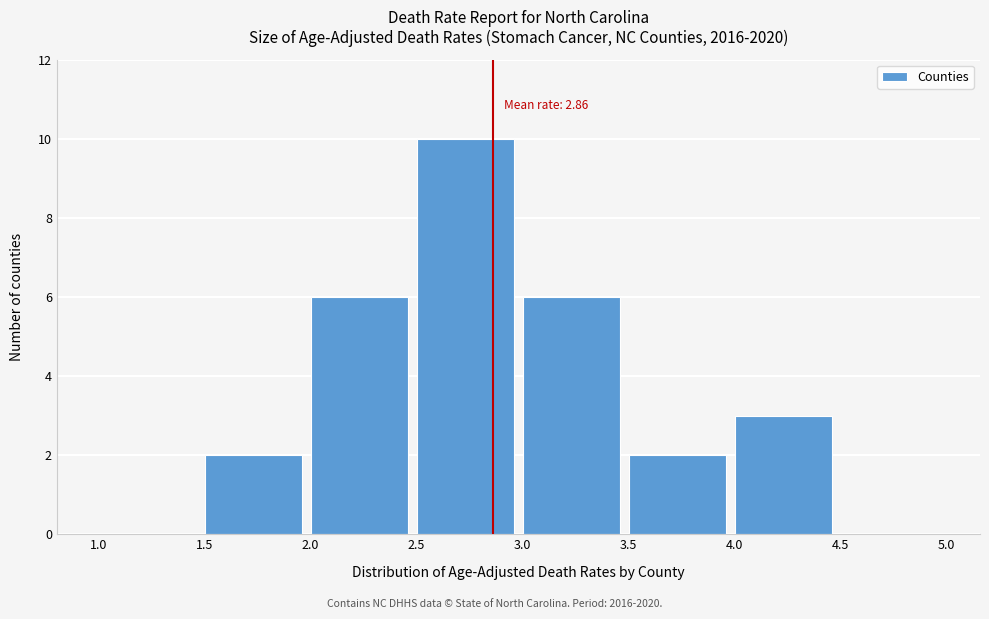

Which range on the x-axis has the tallest bar?

2.5 to 3.0